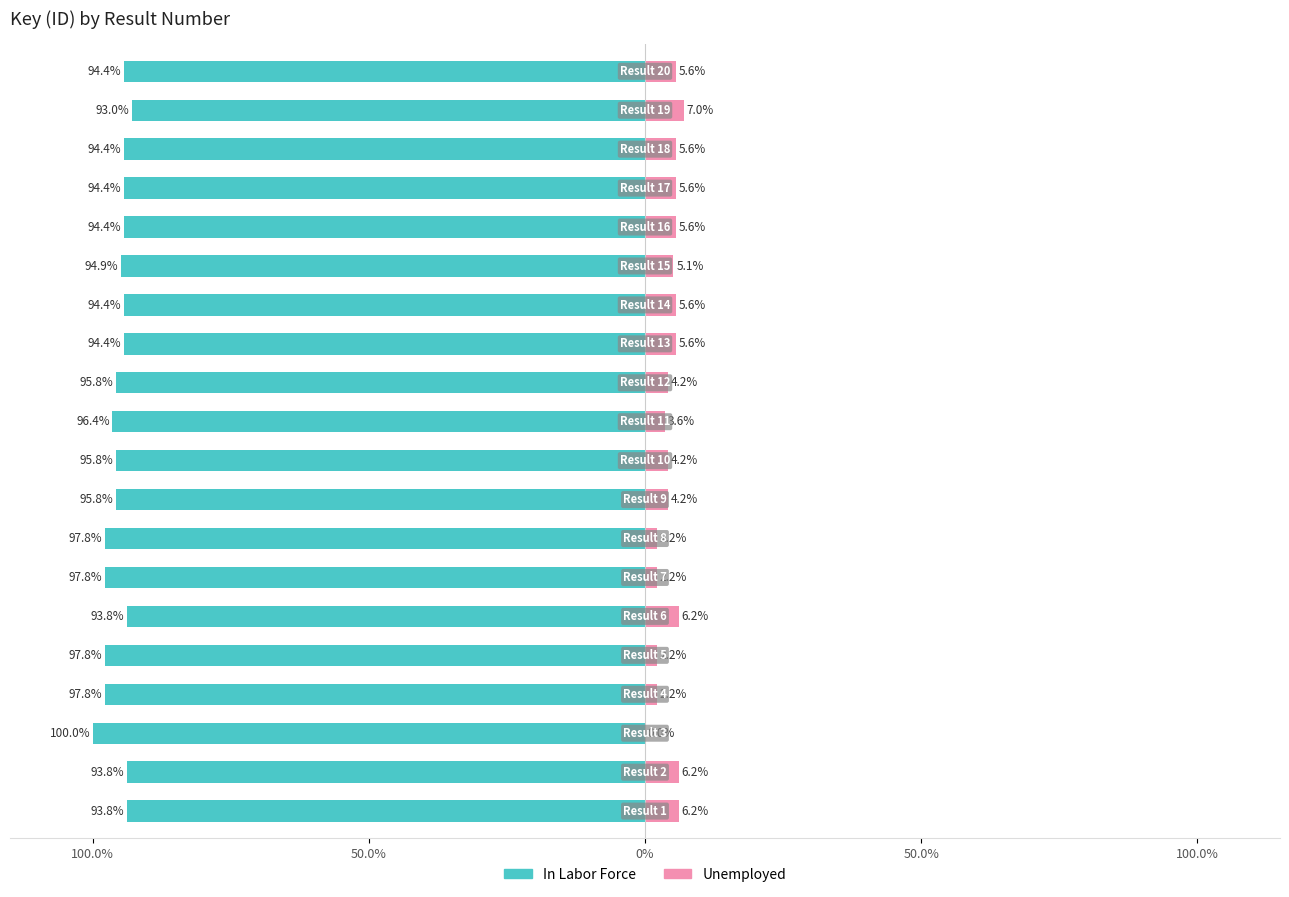

Reading left to right, list all the values displayed in this chart.

In Labor Force: 93.8	93.8	100.0	97.8	97.8	93.8	97.8	97.8	95.8	95.8	96.4	95.8	94.4	94.4	94.9	94.4	94.4	94.4	93.0	94.4
Unemployed: 6.2	6.2	0.0	2.2	2.2	6.2	2.2	2.2	4.2	4.2	3.6	4.2	5.6	5.6	5.1	5.6	5.6	5.6	7.0	5.6